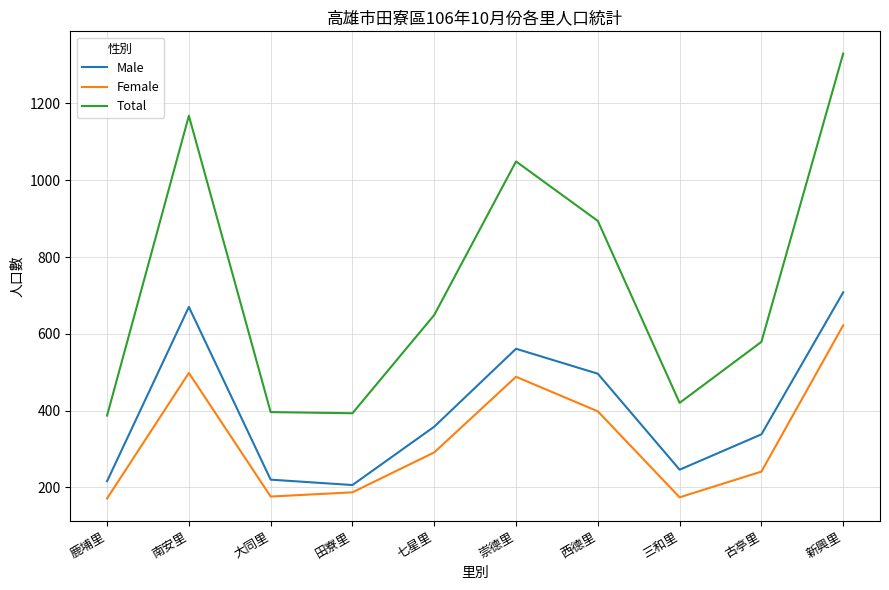

In Total, how many points are lower than both neighbors (excluding endpoints)?

2